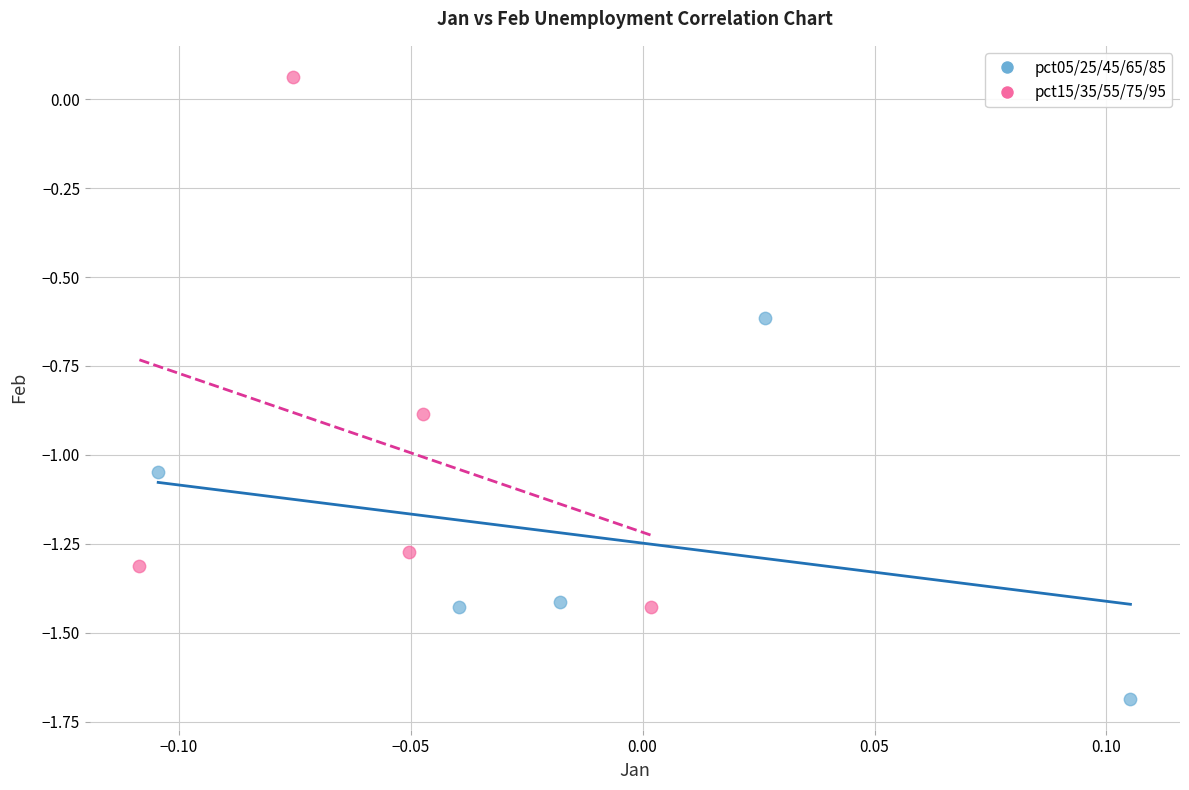

Which series has the widest spread of Y values?

pct15/35/55/75/95